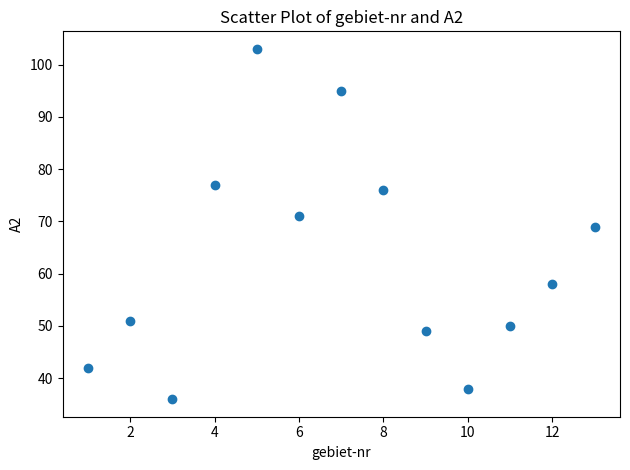

What is the range of X values (max minus min)?

12